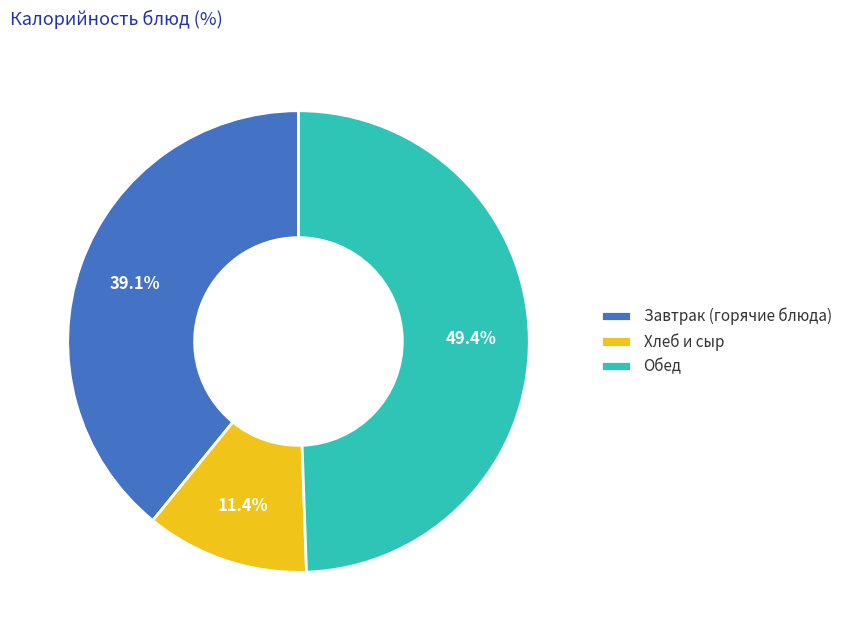

Rank the categories by value from lowest to highest.

Хлеб и сыр, Завтрак (горячие блюда), Обед